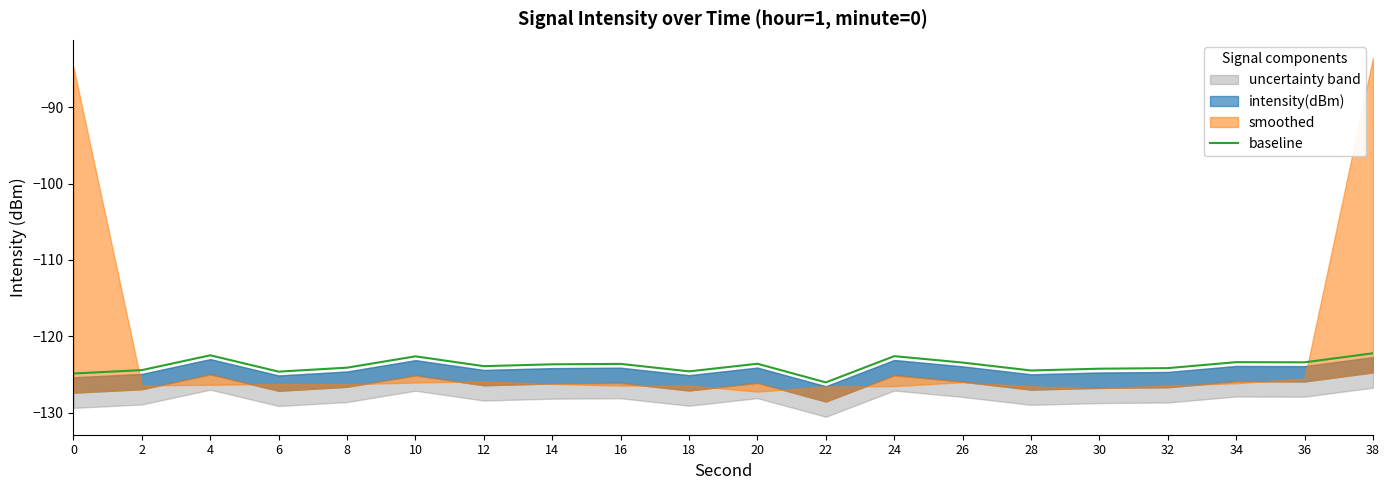

Between 34 and 36, which is larger?

34